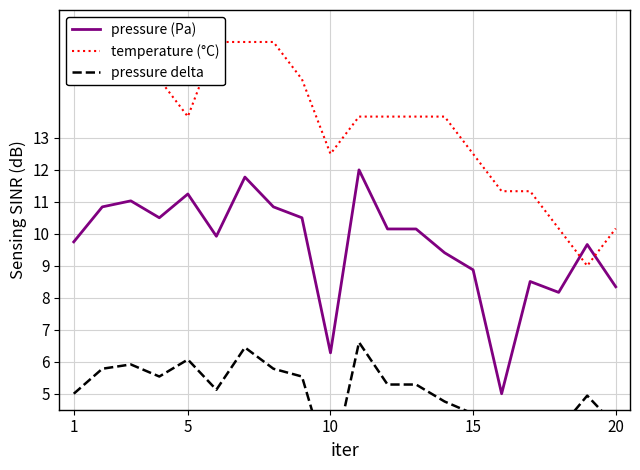

What is the minimum value for pressure delta?

1.6